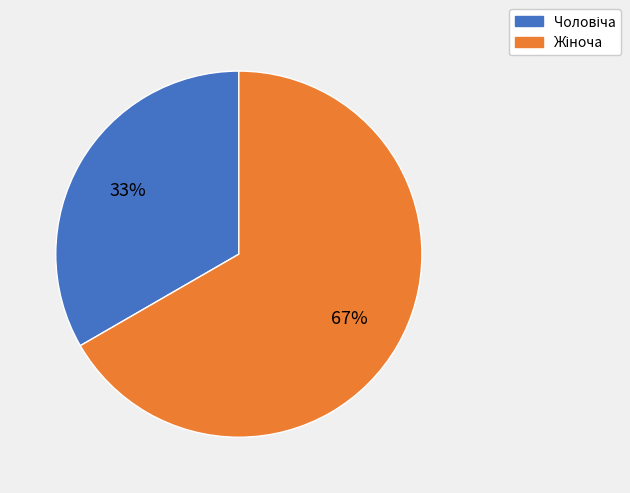

To the nearest percent, what is the average slice percentage?

50%